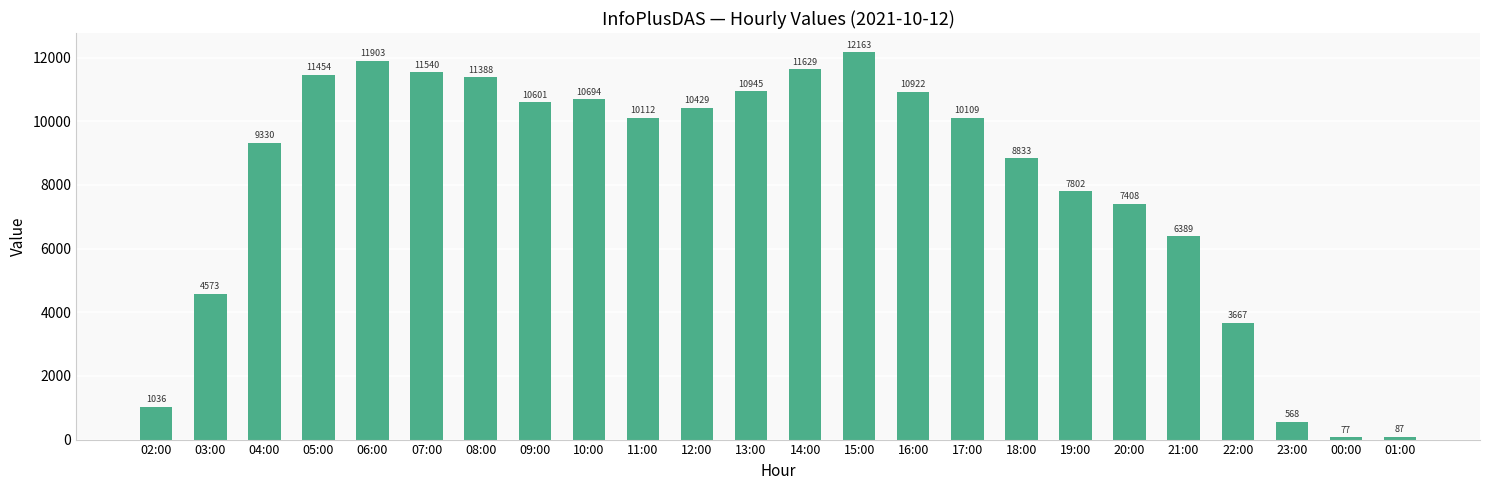

At which category does the chart reach its minimum across all series?

00:00